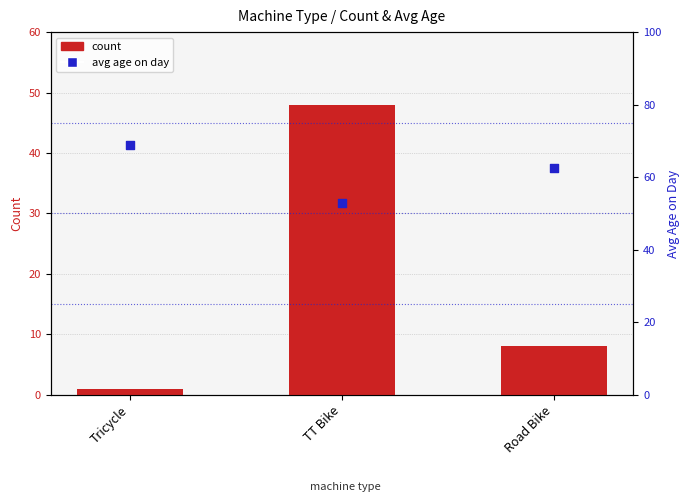

What are all the series names shown in the legend?

count, avg age on day